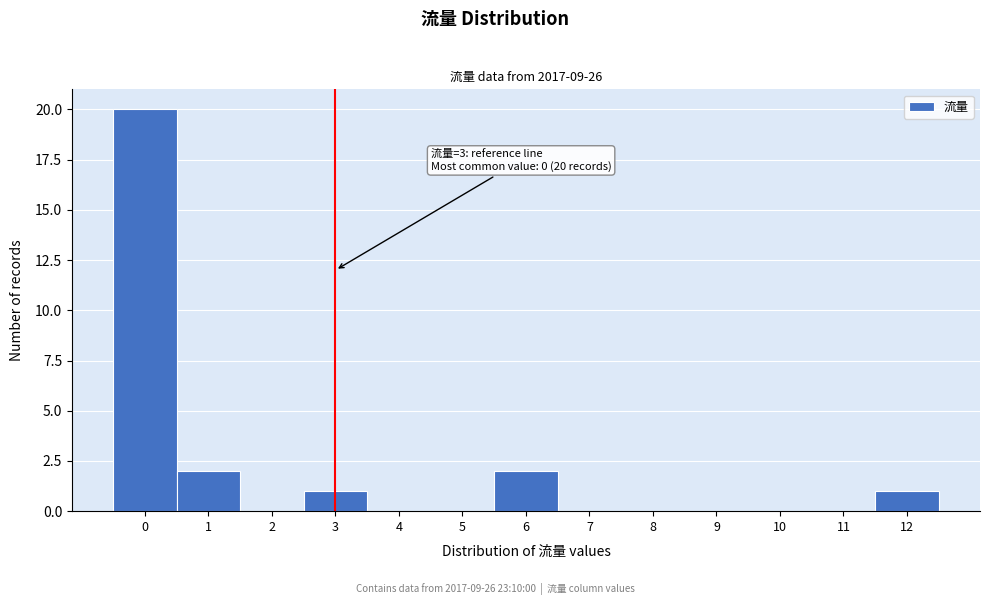

Which range on the x-axis has the tallest bar?

-0.5 to 0.5